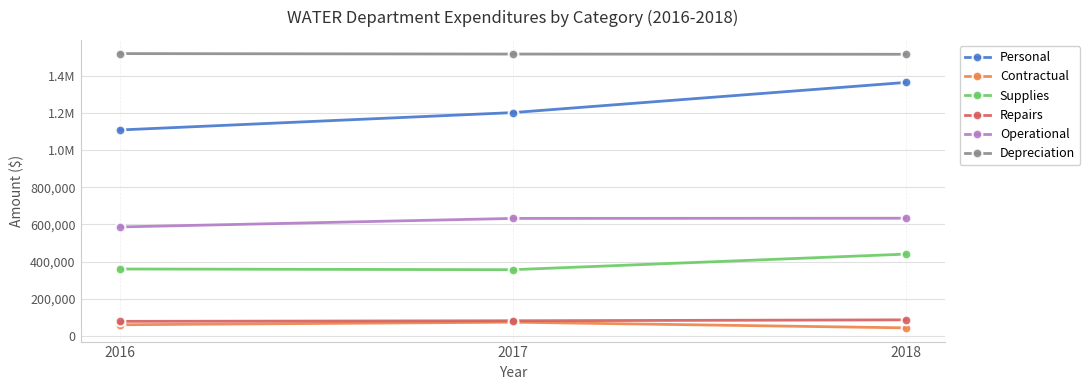

What is the maximum value shown in the chart?

1518854